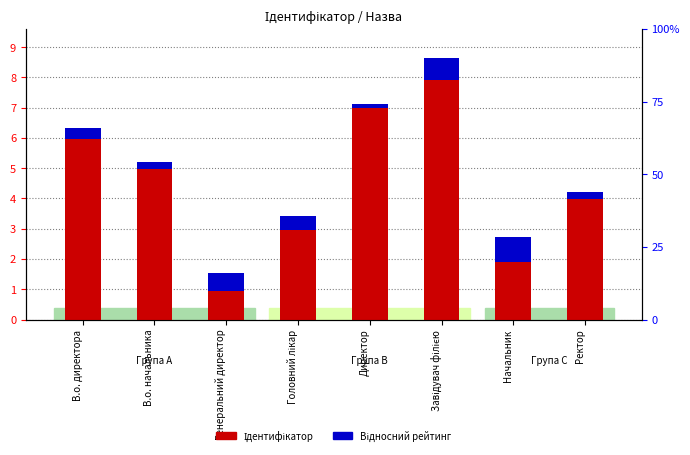

Which label corresponds to the smallest value in the chart?

Директор